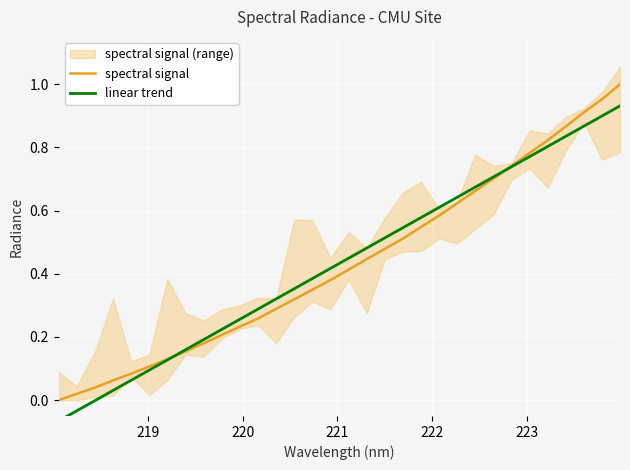

True or false: linear trend and spectral signal intersect in this chart.

True